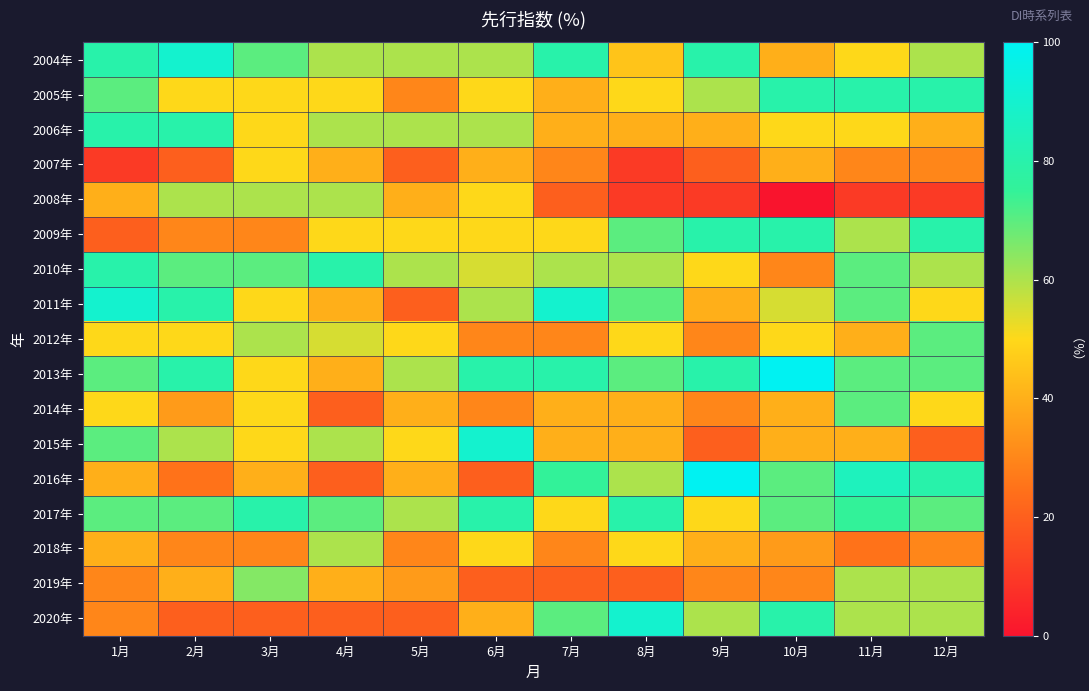

Rank the series by their maximum value, from lowest to highest.

2007年, 2008年, 2018年, 2019年, 2012年, 2014年, 2005年, 2006年, 2009年, 2010年, 2017年, 2004年, 2011年, 2015年, 2020年, 2013年, 2016年